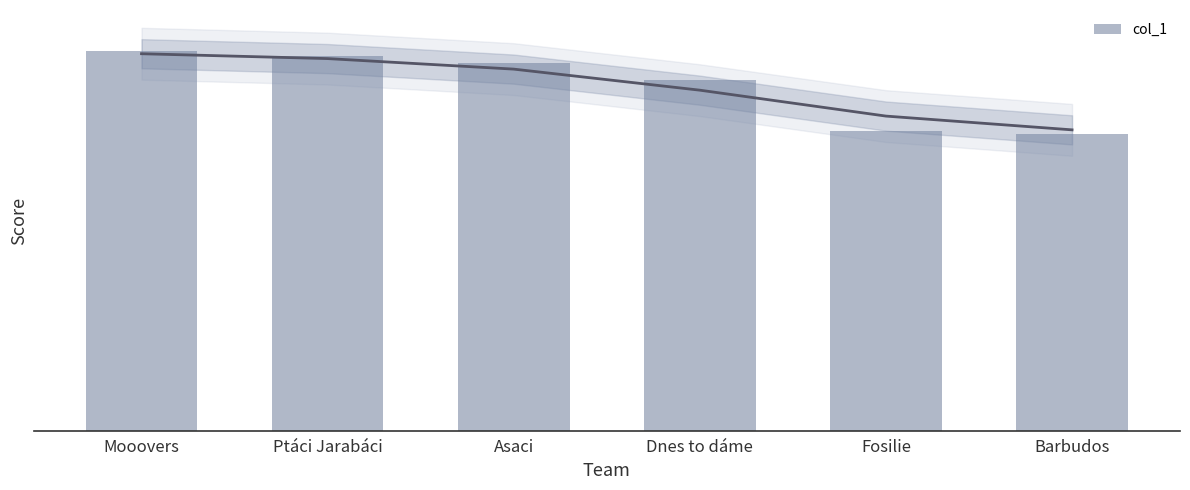

What is the label of the 4th bar from the left?

Dnes to dáme